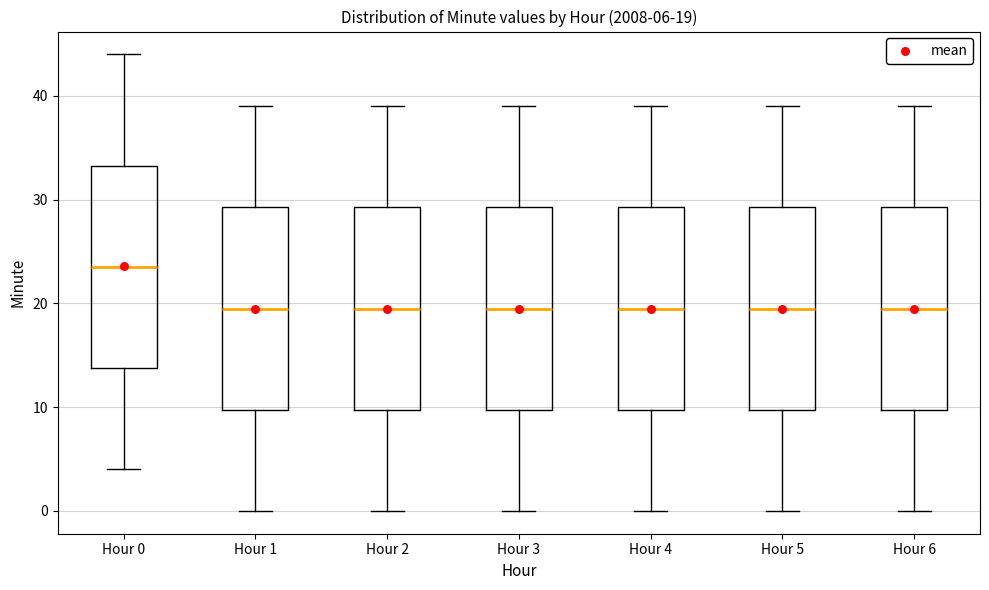

Which box has the highest median line?

Hour 0